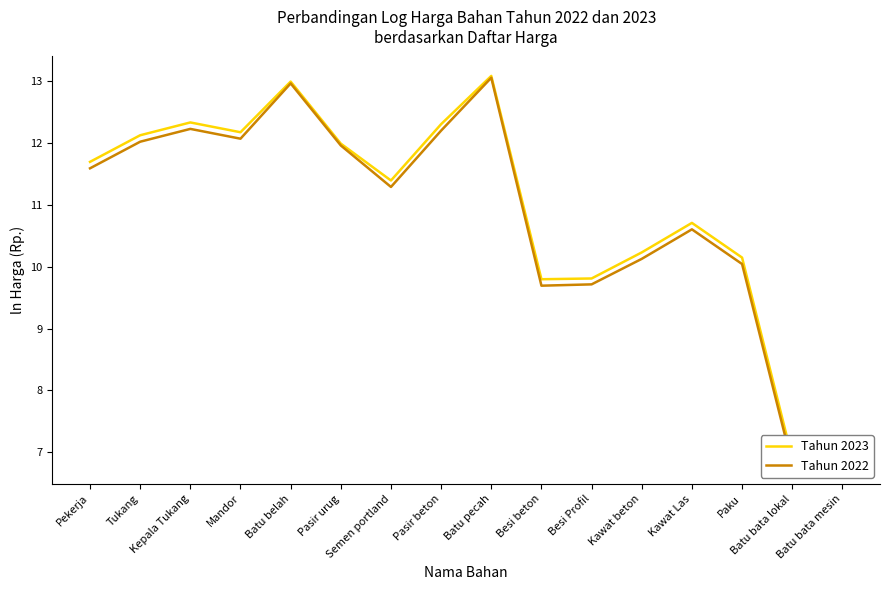

Reading right to left, list all the values displayed in this chart.

Tahun 2023: 7.0	6.9	10.1	10.7	10.2	9.8	9.8	13.1	12.3	11.4	12.0	13.0	12.2	12.3	12.1	11.7
Tahun 2022: 6.9	6.8	10.0	10.6	10.1	9.7	9.7	13.1	12.2	11.3	12.0	13.0	12.1	12.2	12.0	11.6